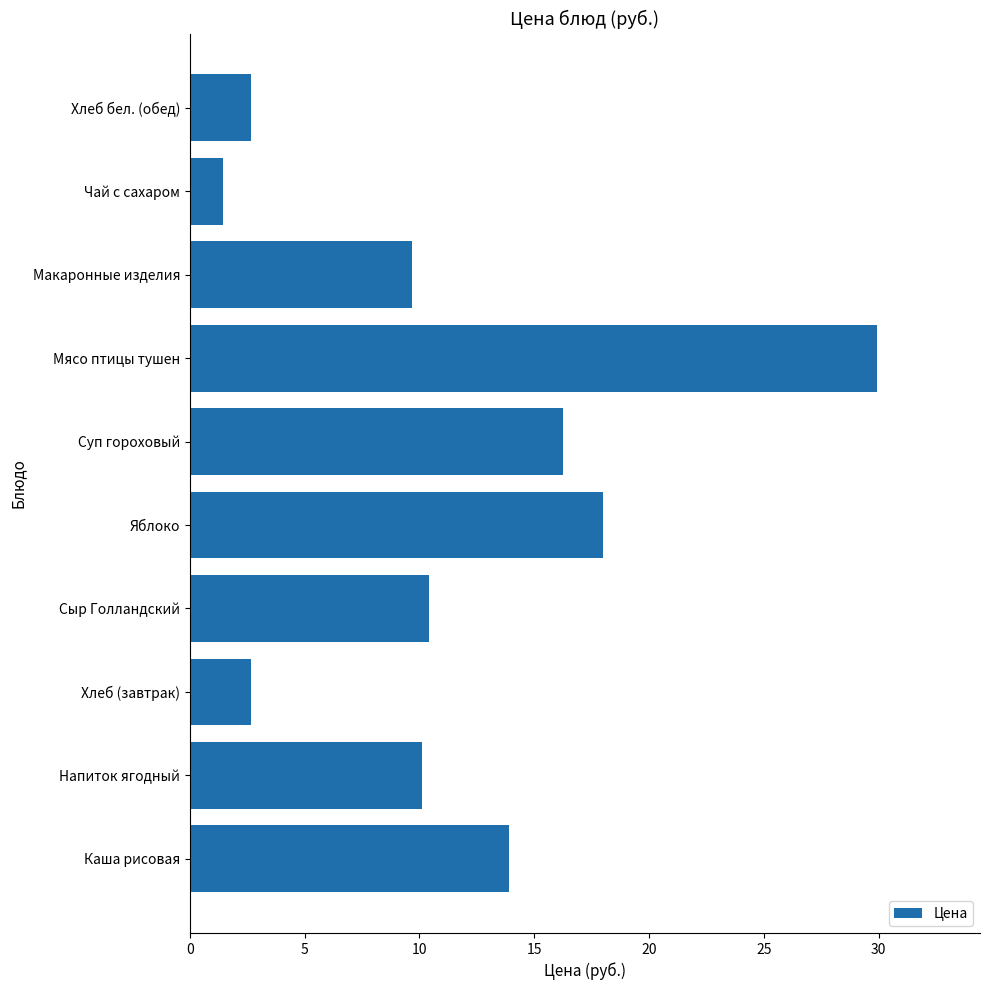

Between Сыр Голландский and Каша рисовая, which is larger?

Каша рисовая